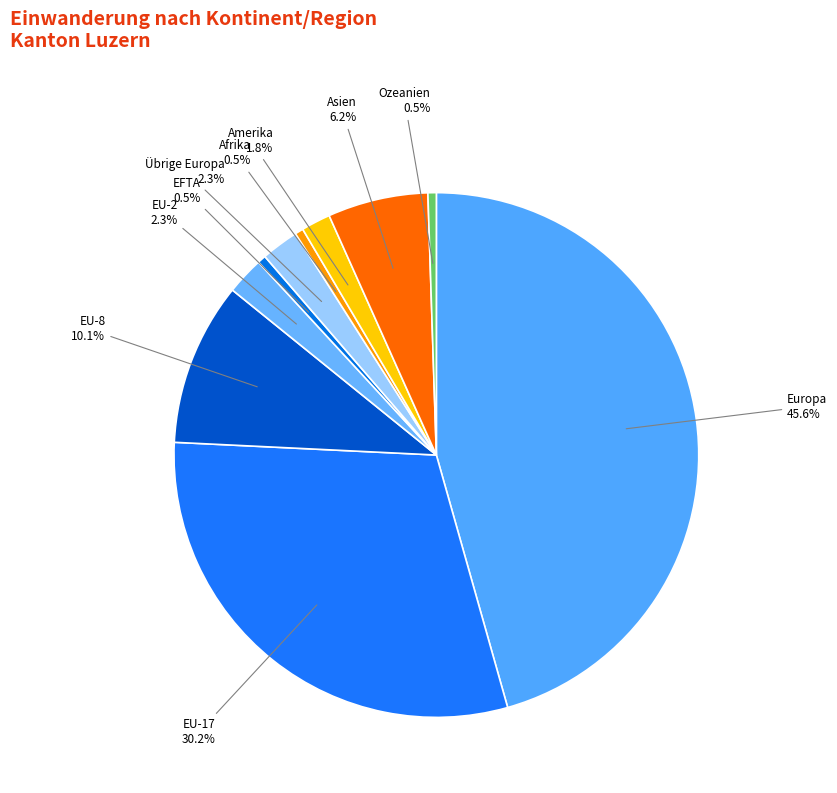

Count the number of slices in the pie.

10